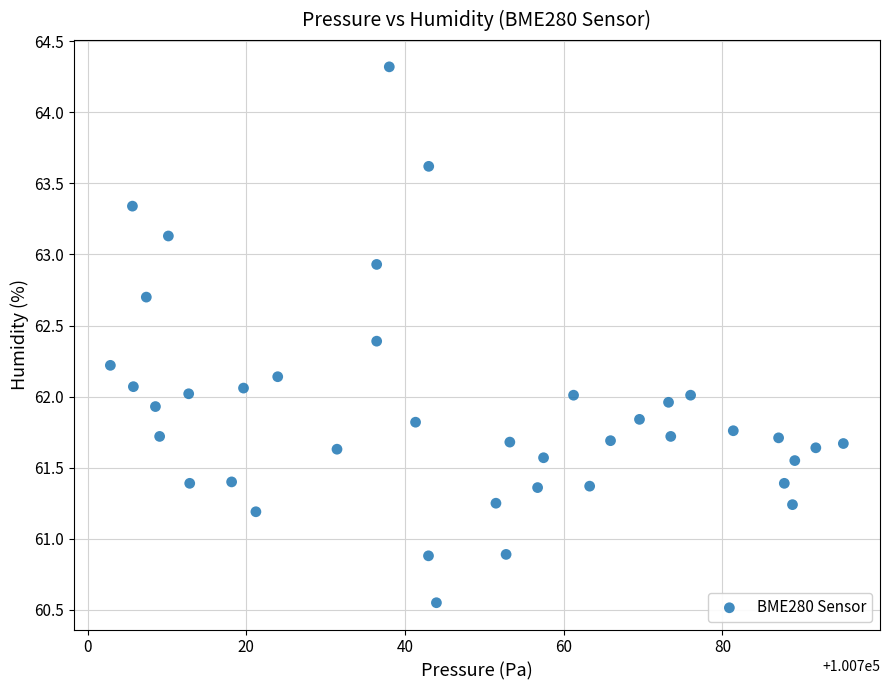

What is the range of Y values (max minus min)?

3.8